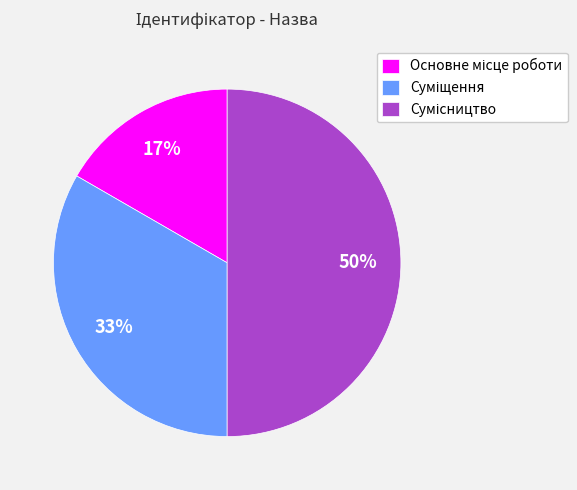

To the nearest percent, what is the average slice percentage?

33%